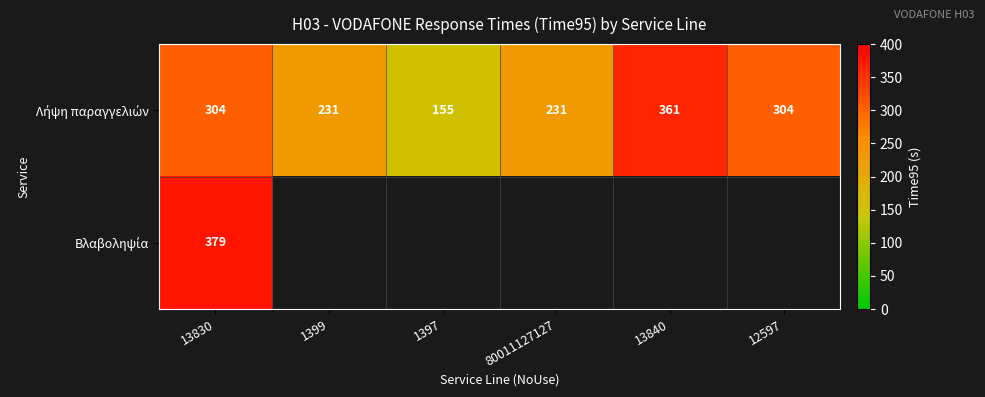

Which series has the largest range (max minus min)?

Λήψη παραγγελιών